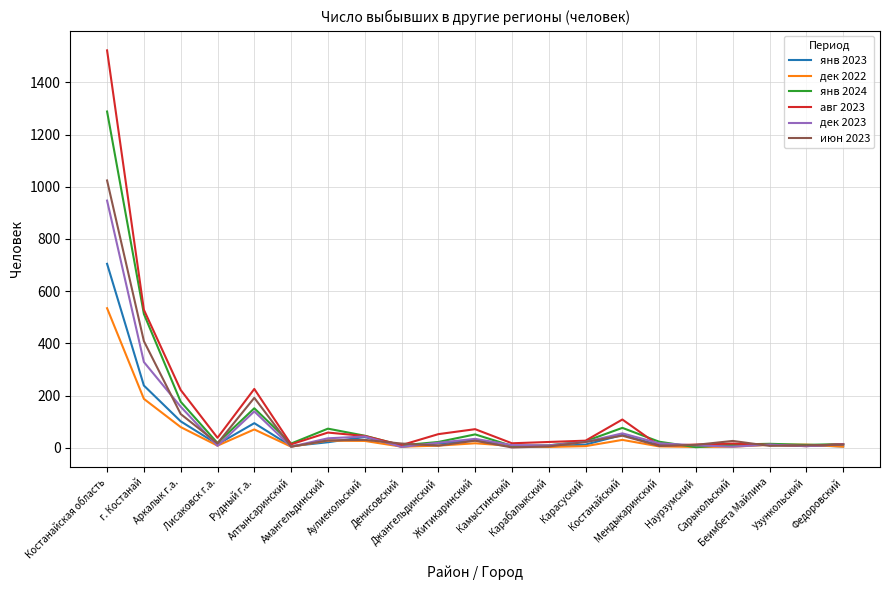

List the series in order of their peak value, lowest first.

дек 2022, янв 2023, дек 2023, июн 2023, янв 2024, авг 2023